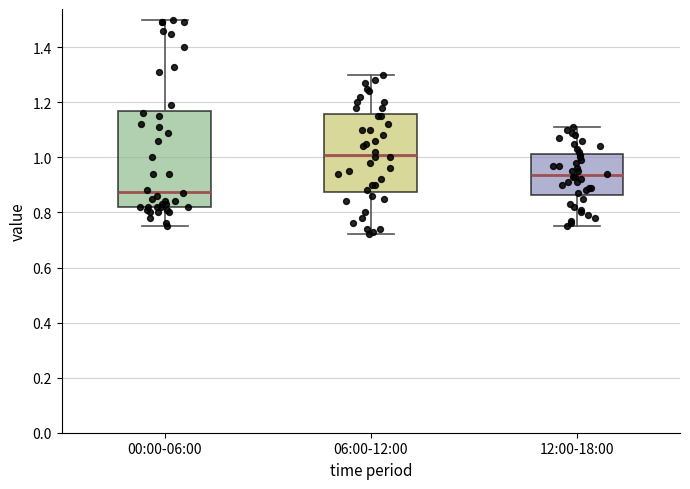

Reading left to right, transcribe this box plot: for each box, give where its median line is, the range the box spans, and where its two whiskers end, as read against the y-axis. The values are not printed on the chart, so give them approximately, as read against the axis.

00:00-06:00: median 0.88, box 0.82 to 1.16, whiskers 0.76 to 1.50
06:00-12:00: median 1.02, box 0.88 to 1.16, whiskers 0.72 to 1.30
12:00-18:00: median 0.94, box 0.86 to 1.02, whiskers 0.76 to 1.12